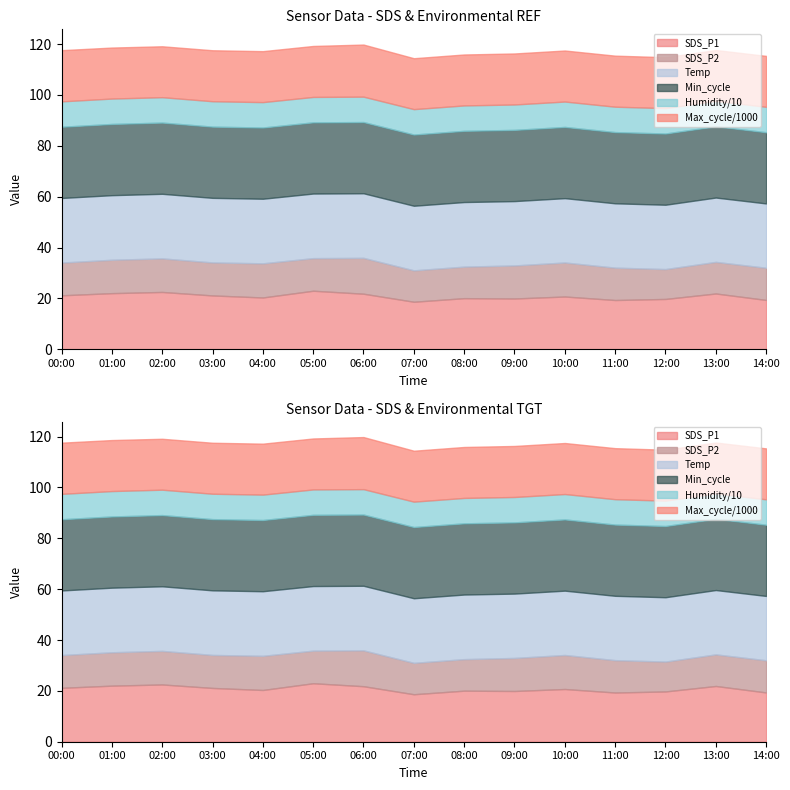

True or false: Humidity and SDS_P1 cross at least once.

False